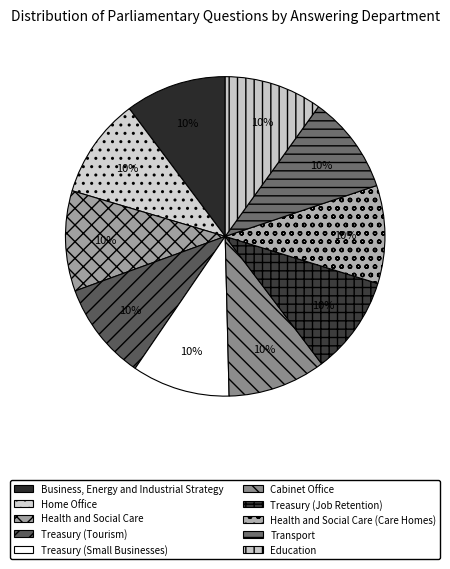

To the nearest percent, what is the average slice percentage?

10%